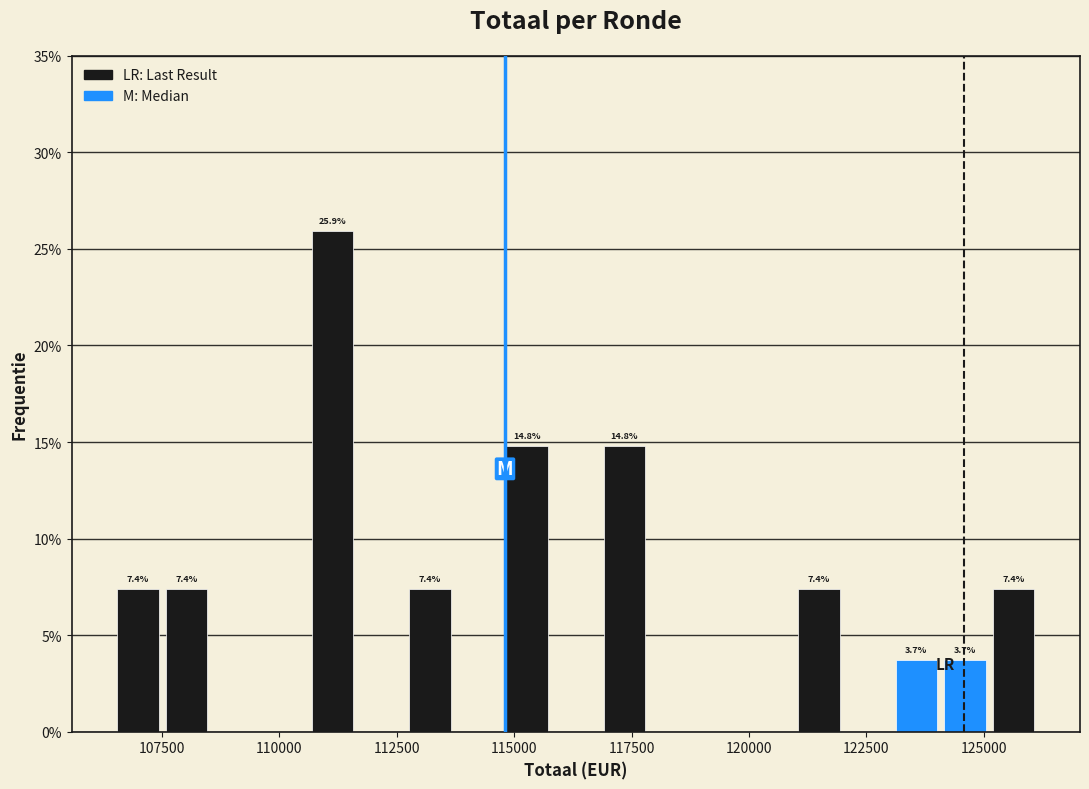

Read against the x-axis, roughly where is the centre of the tallest bar?

111000